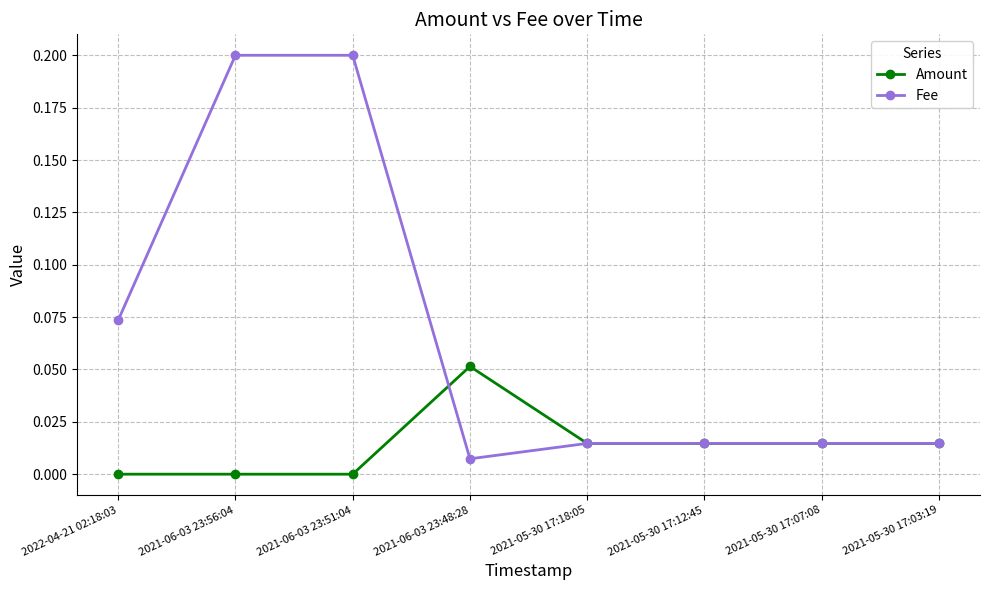

Where do Amount and Fee first cross each other?

2021-06-03 23:51:04 and 2021-06-03 23:48:28